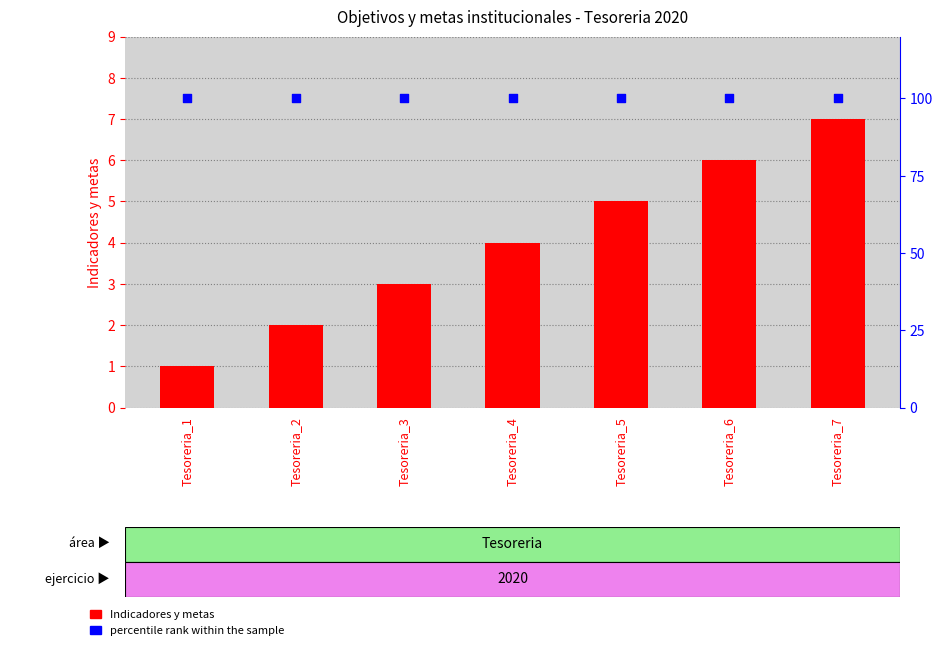

At how many categories does at least one series exceed 21?

7